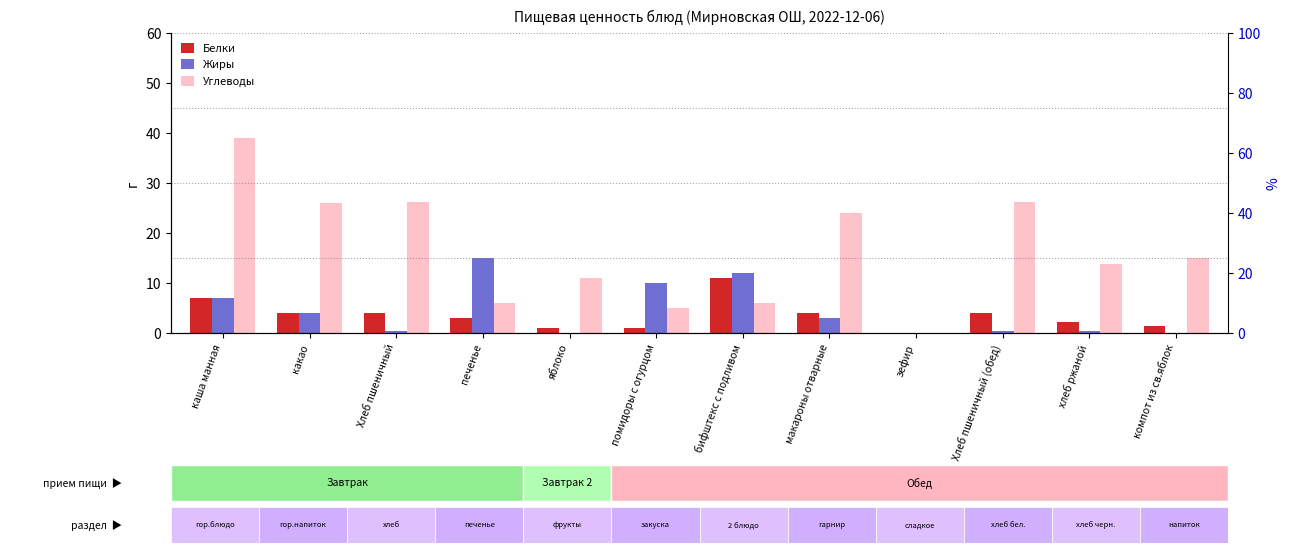

The value of Белки at Хлеб пшеничный is 4.1. True or false?

True